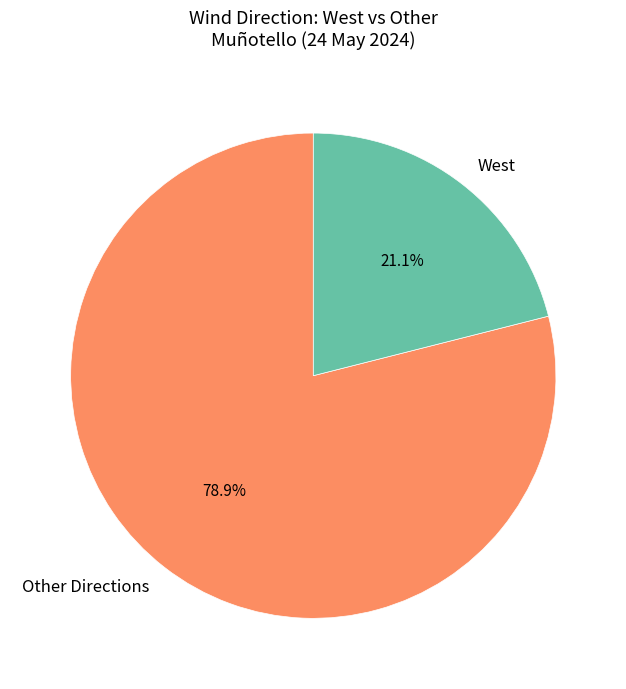

What is the total percentage of Other Directions and West?

100.0%